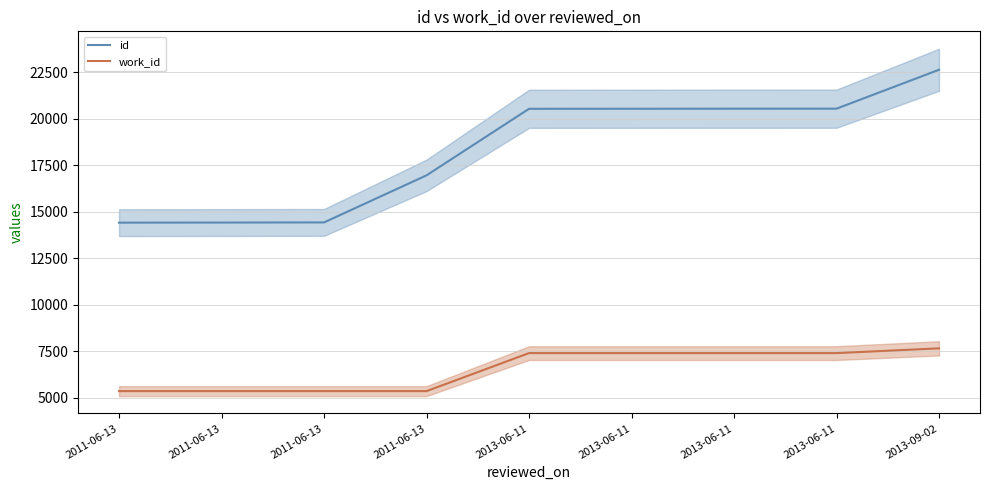

Which category has the highest value across all series?

2013-09-02